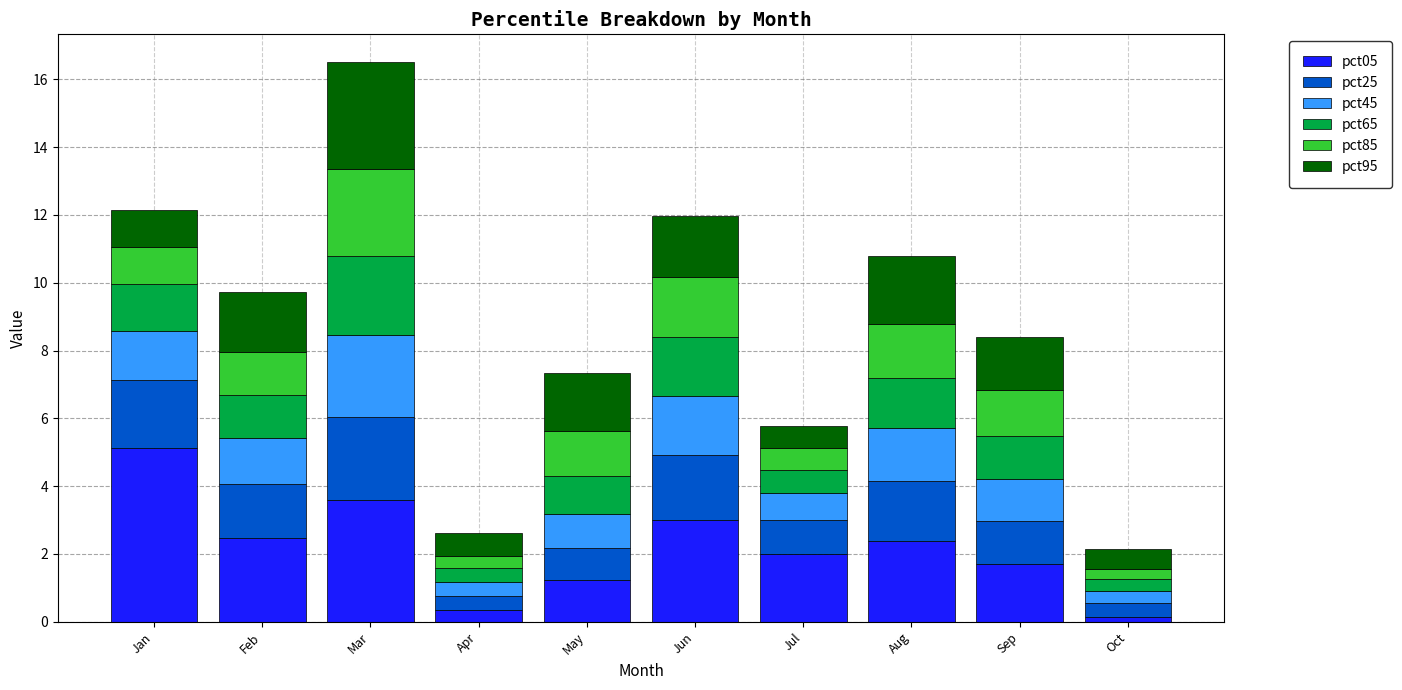

What is the difference between the maximum and minimum values in the pct05 series?

5.0